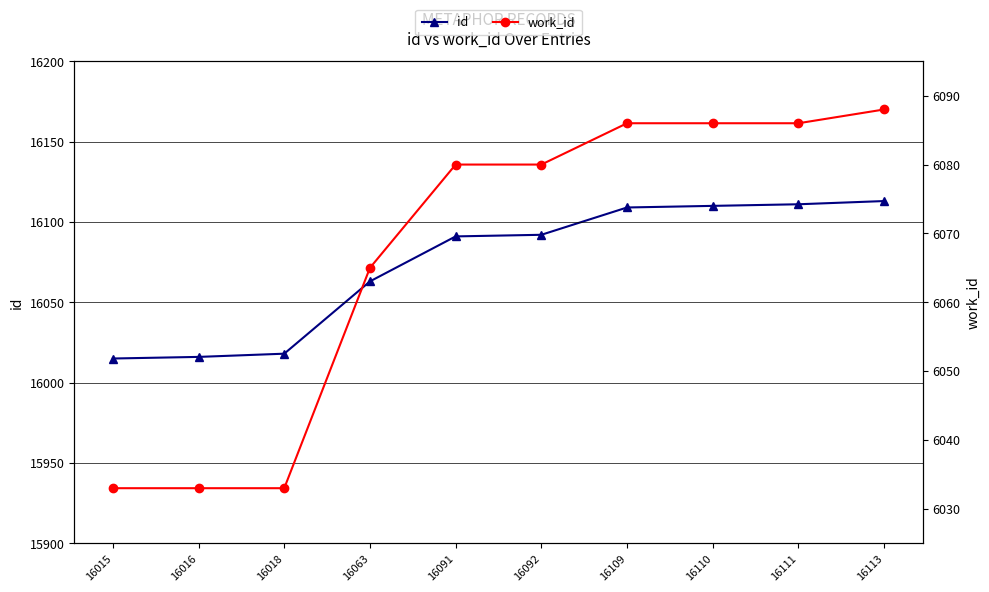

Which series changed the most between 16109 and 16113?

id